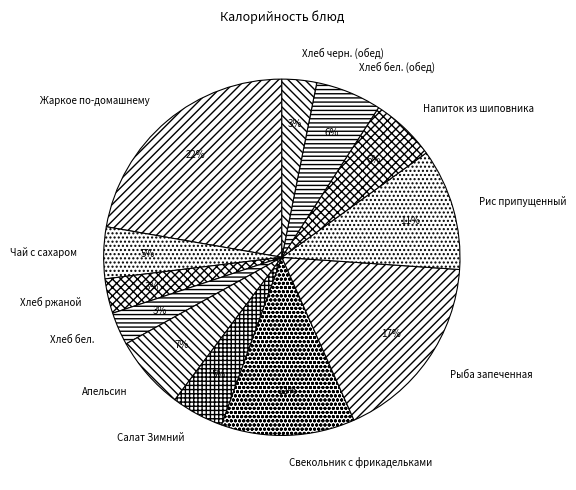

To the nearest percent, what is the difference between the largest and smallest slice percentages?

19%